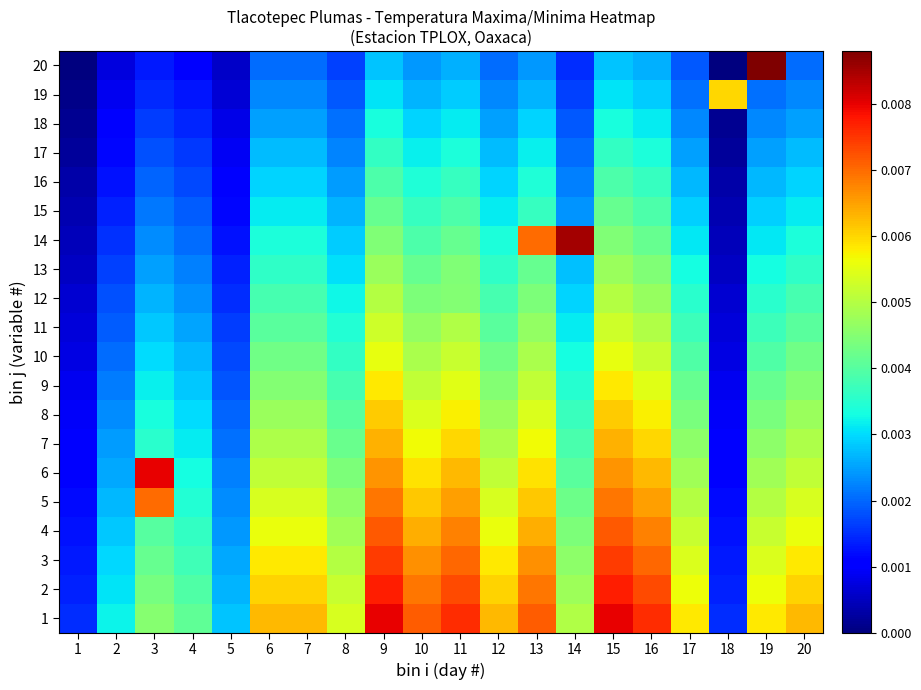

At how many categories does at least one series exceed 0?

20